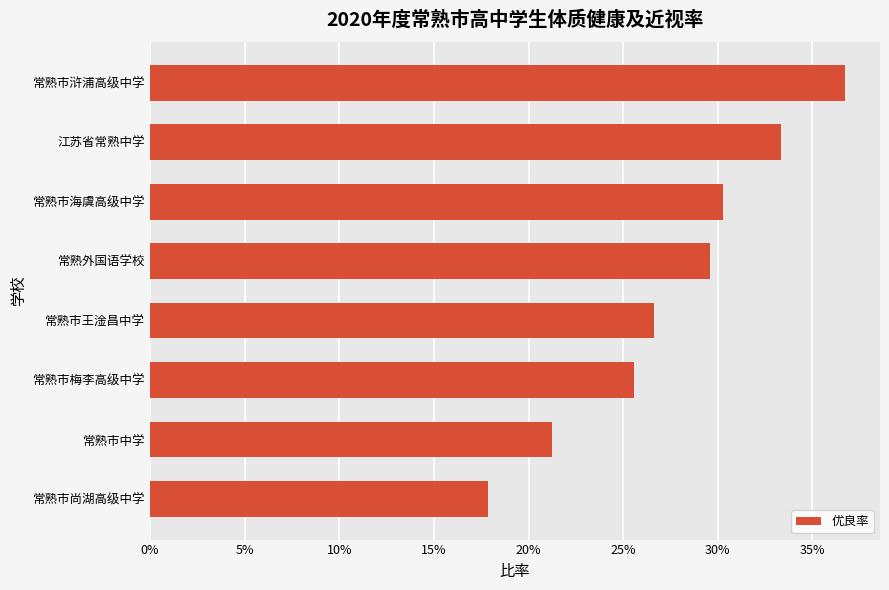

Where is the data nearest to the value 0?

常熟市尚湖高级中学